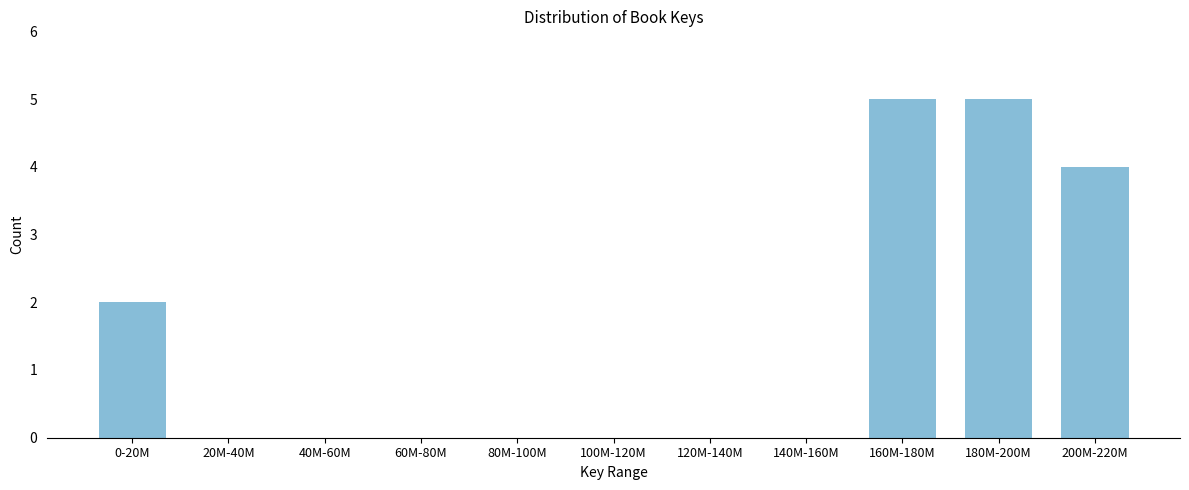

Reading left to right, list all the values displayed in this chart.

0-20M=2	20M-40M=0	40M-60M=0	60M-80M=0	80M-100M=0	100M-120M=0	120M-140M=0	140M-160M=0	160M-180M=5	180M-200M=5	200M-220M=4